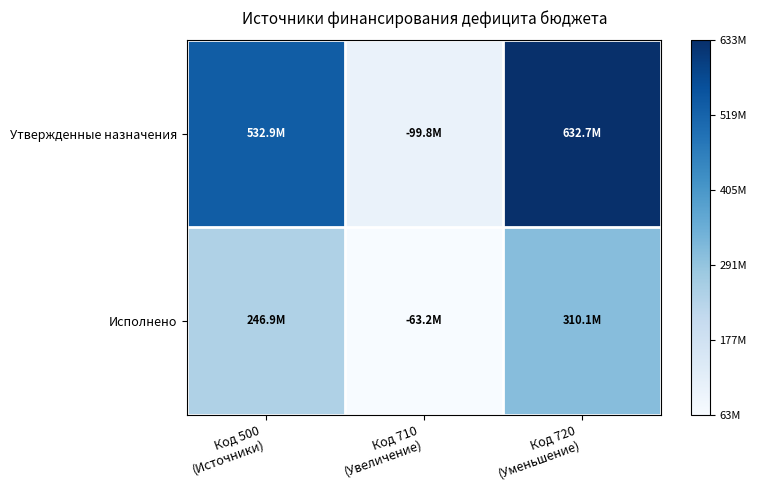

Which series has the largest range (max minus min)?

Утвержденные назначения